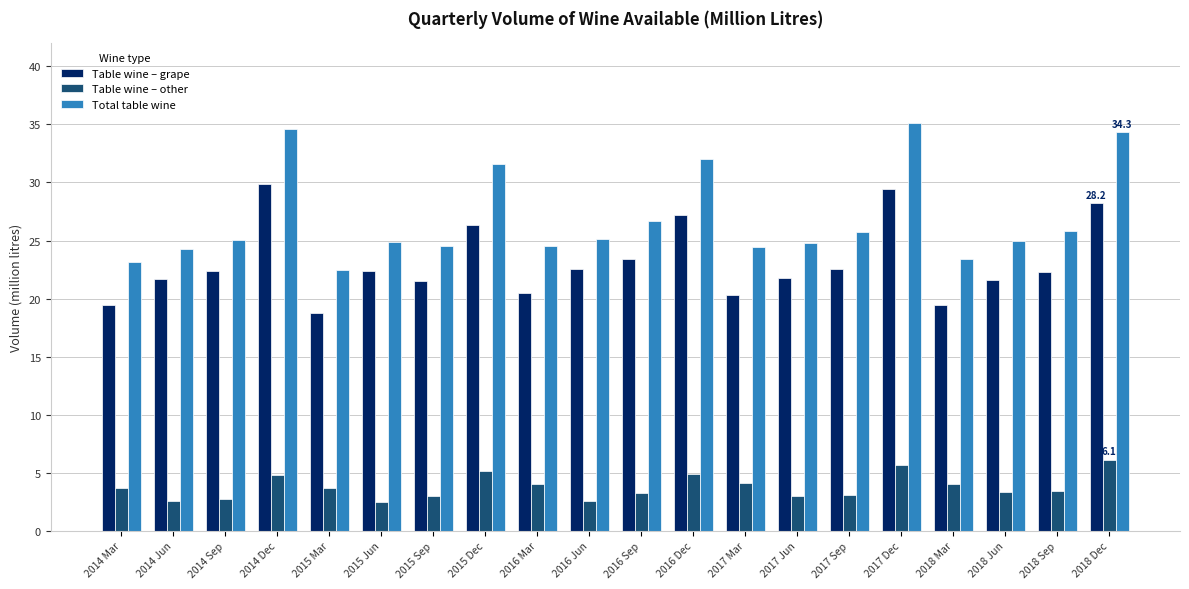

True or false: Table wine – other has a value of 6.2 at 2014 Dec.

False